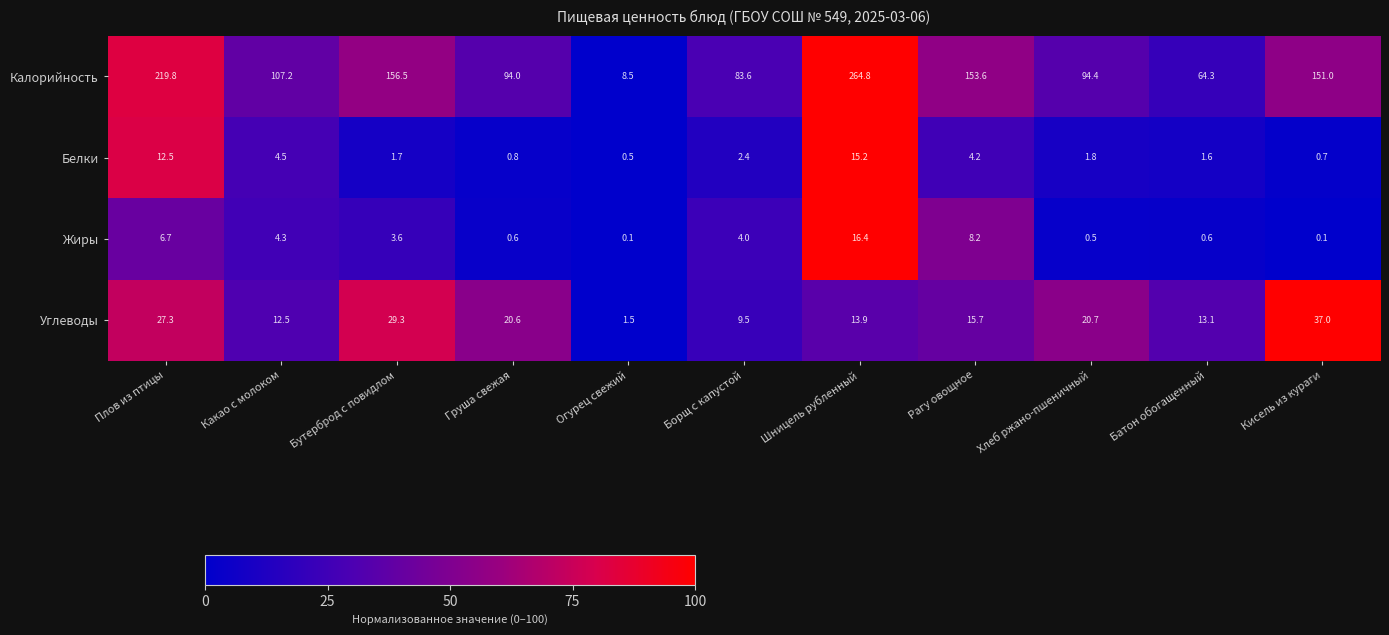

At how many categories does at least one series exceed 52?

10